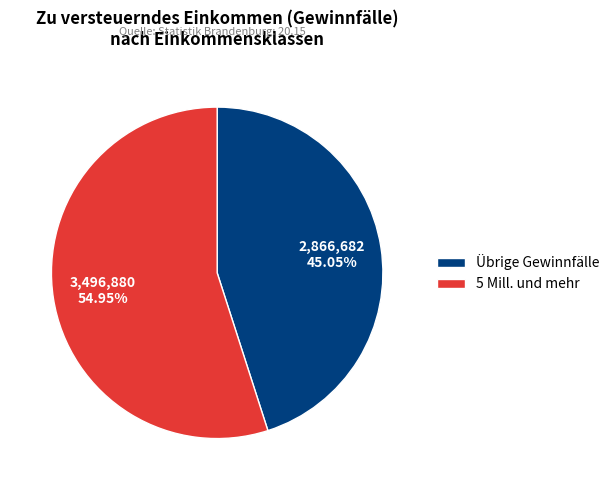

How many slices are in this pie chart?

2